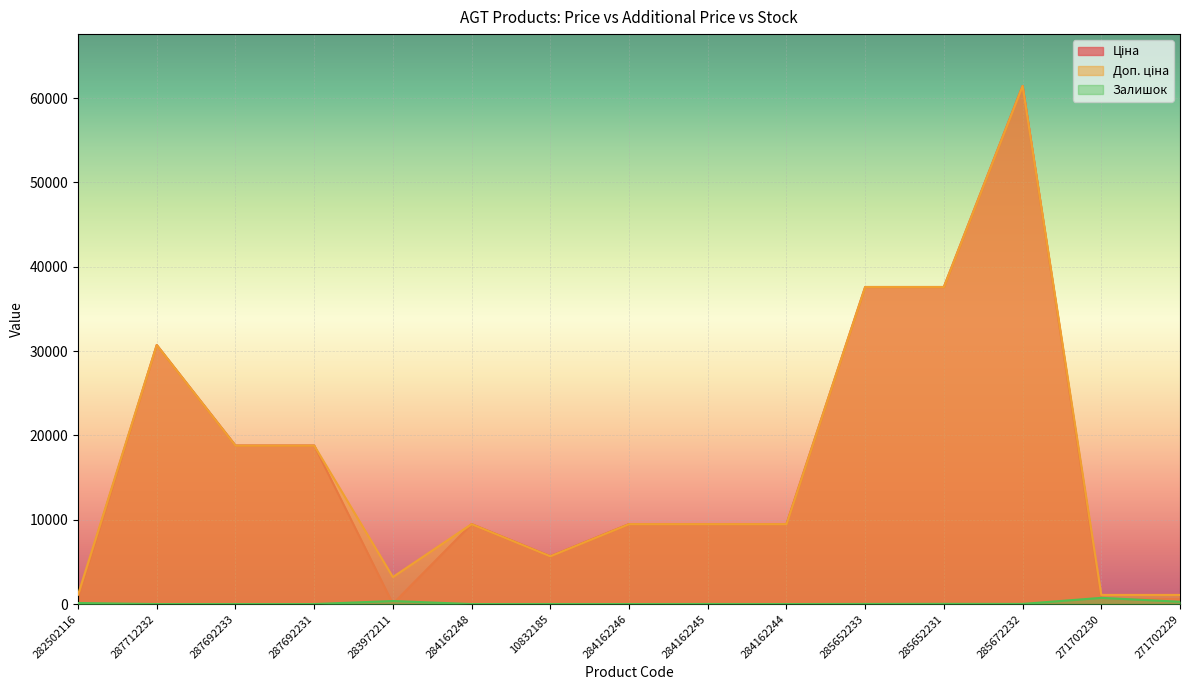

Is the value of Ціна at 287692233 greater than the value of Залишок at 285652233?

Yes